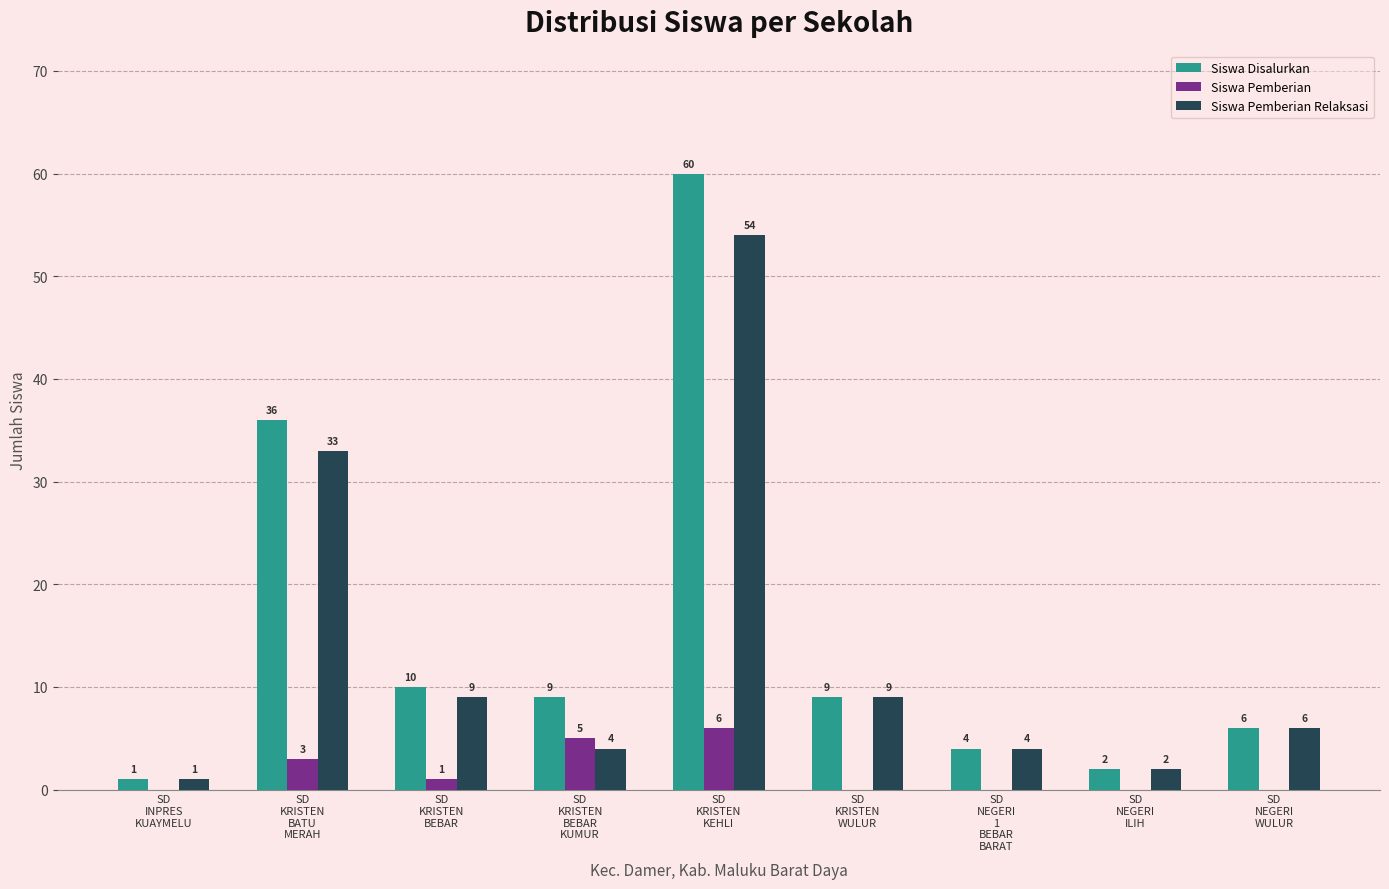

How many data points does each series have?

9